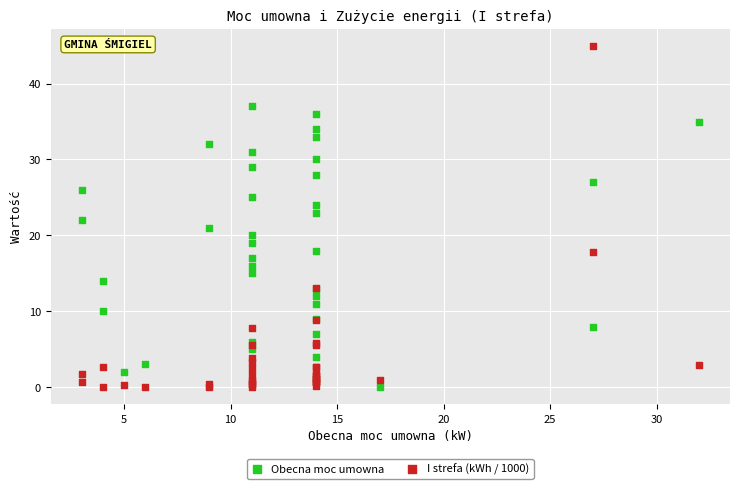

Which series has the widest spread of Y values?

I strefa (kWh / 1000)